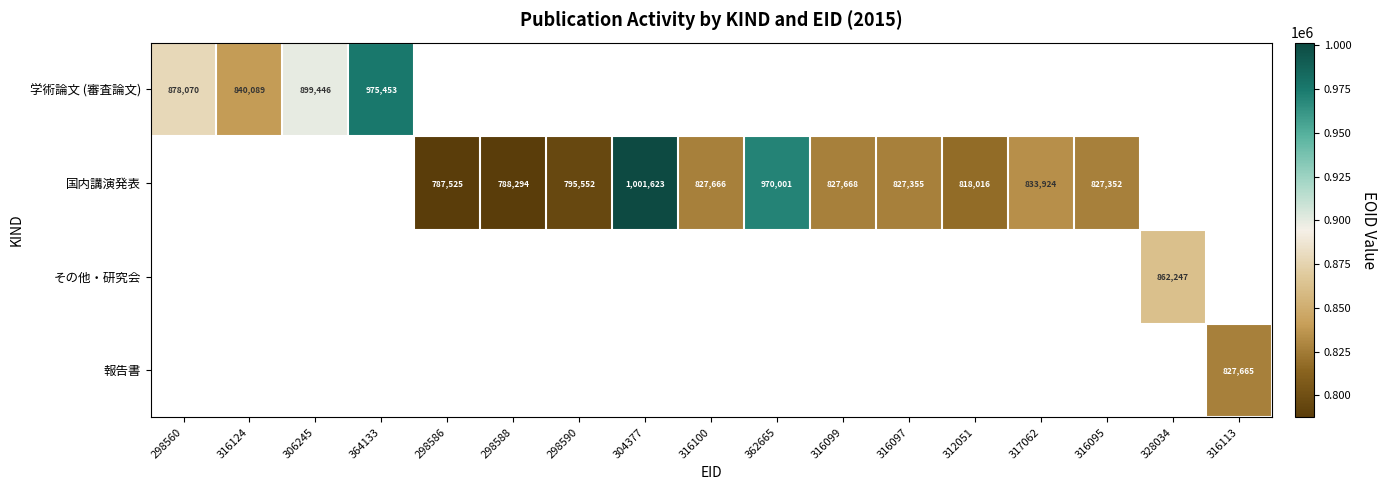

Is it true that 国内講演発表 equals 464991 at 298586?

False